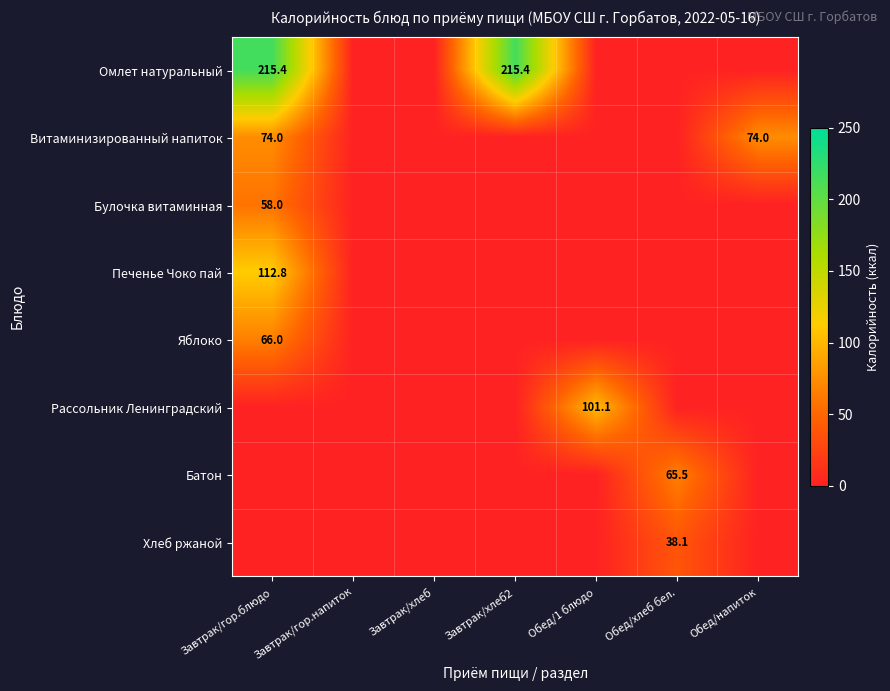

True or false: Омлет натуральный has a value of 215.4 at Завтрак/гор.блюдо.

True